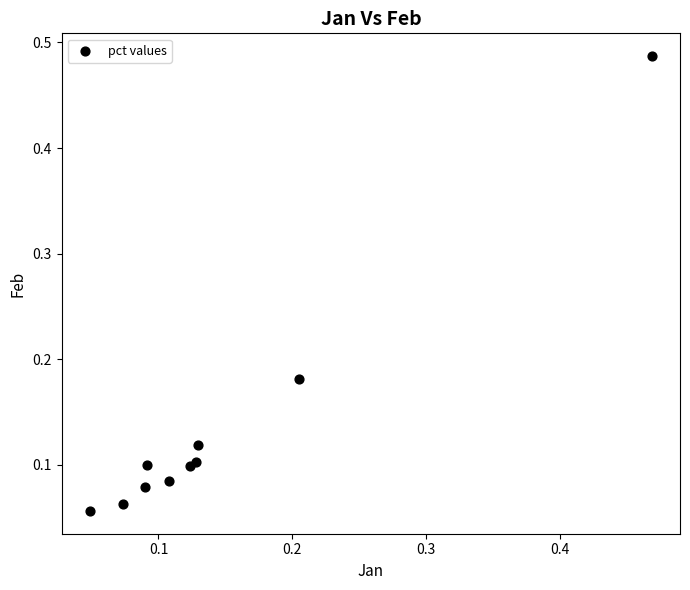

What is the range of X values (max minus min)?

0.4